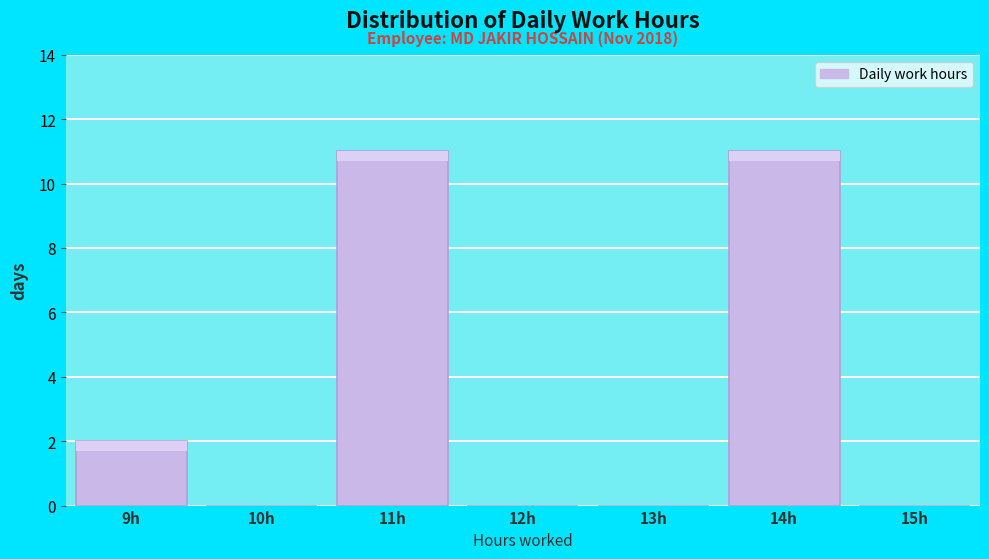

Reading left to right, list all the values displayed in this chart.

9h=2	10h=0	11h=11	12h=0	13h=0	14h=11	15h=0